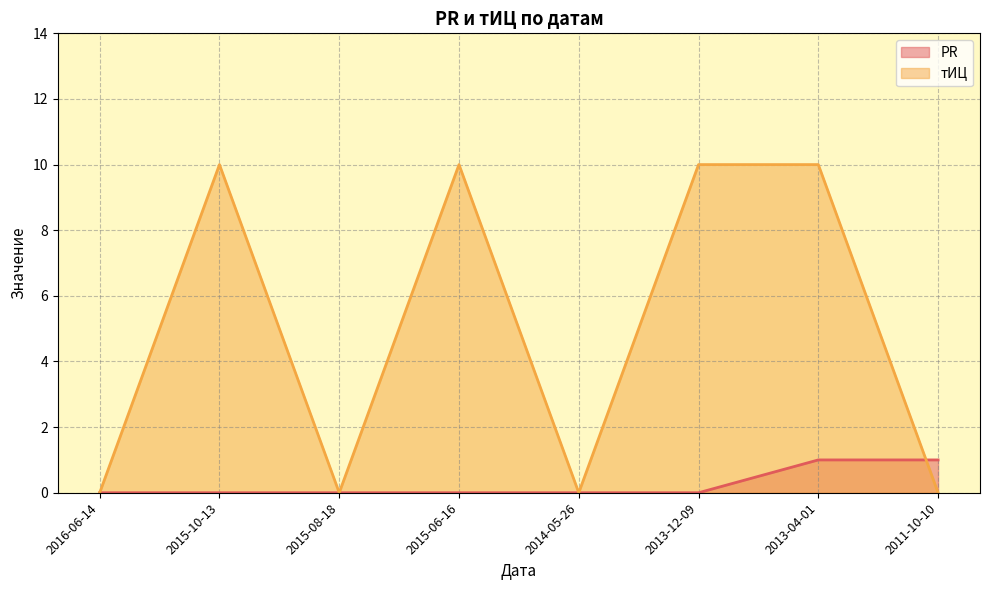

How many times do PR and тИЦ cross each other?

1